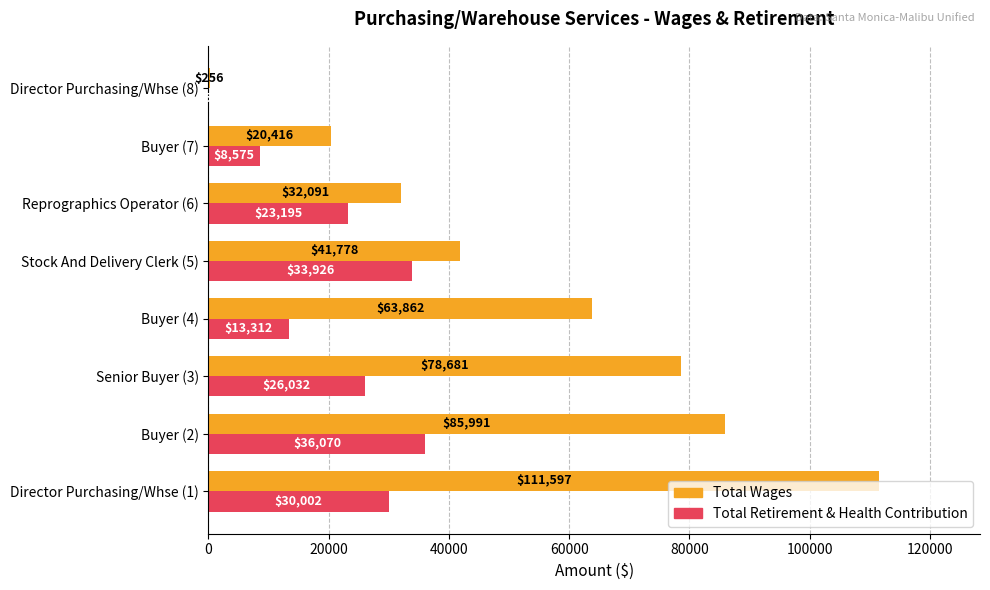

Between Buyer (2) and Buyer (7), which series saw the biggest shift?

Total Wages